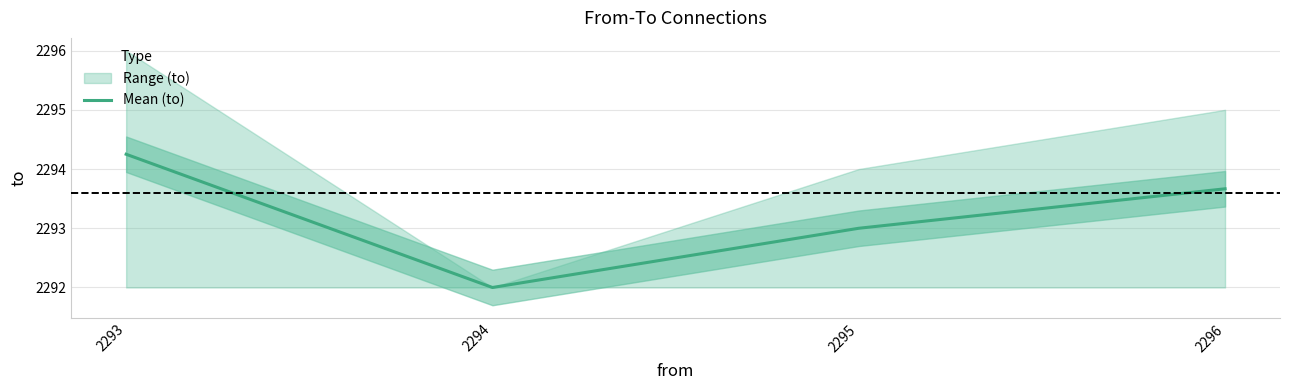

List the labels in order of value, smallest first.

2294, 2295, 2296, 2293